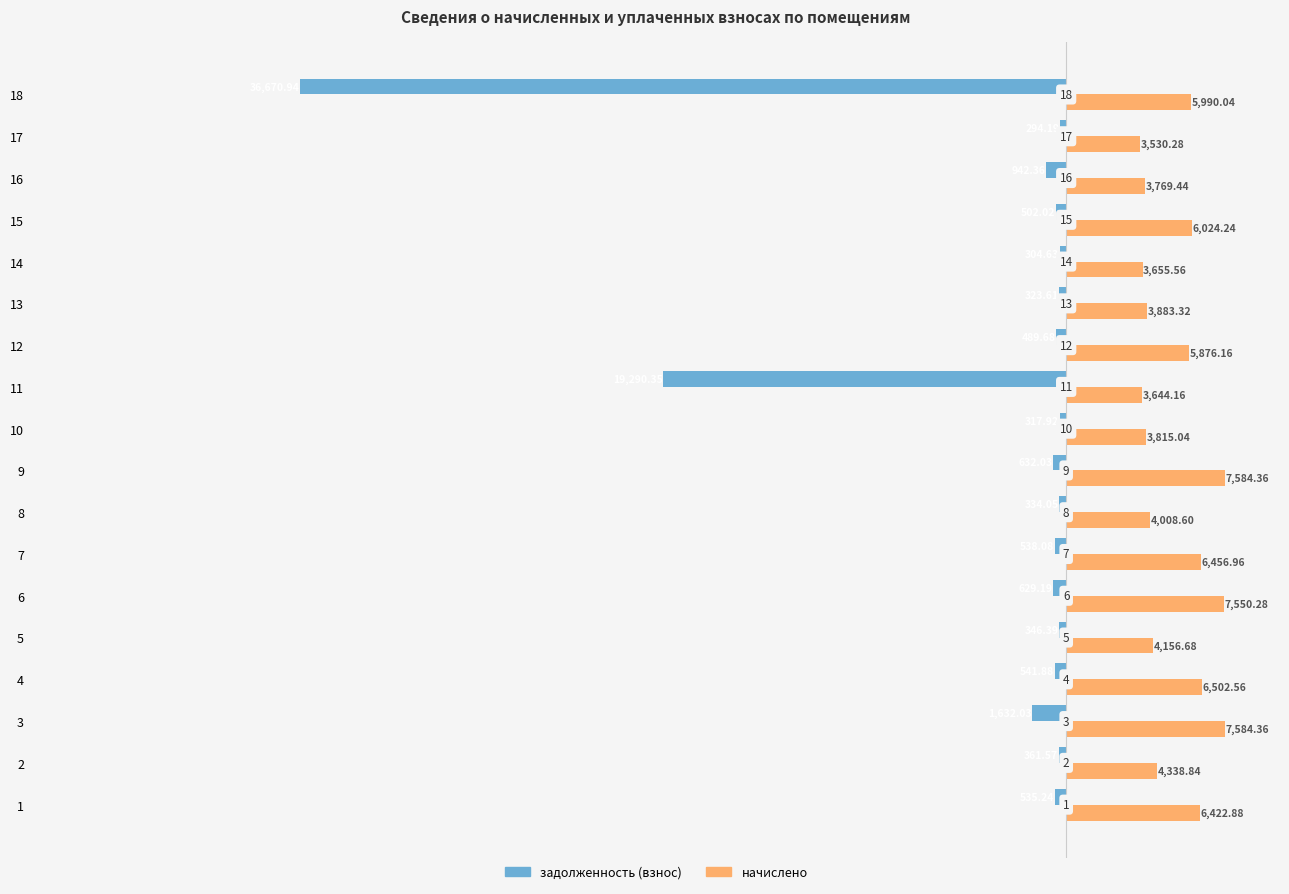

Which category has the lowest value in the задолженность (взнос) series?

18